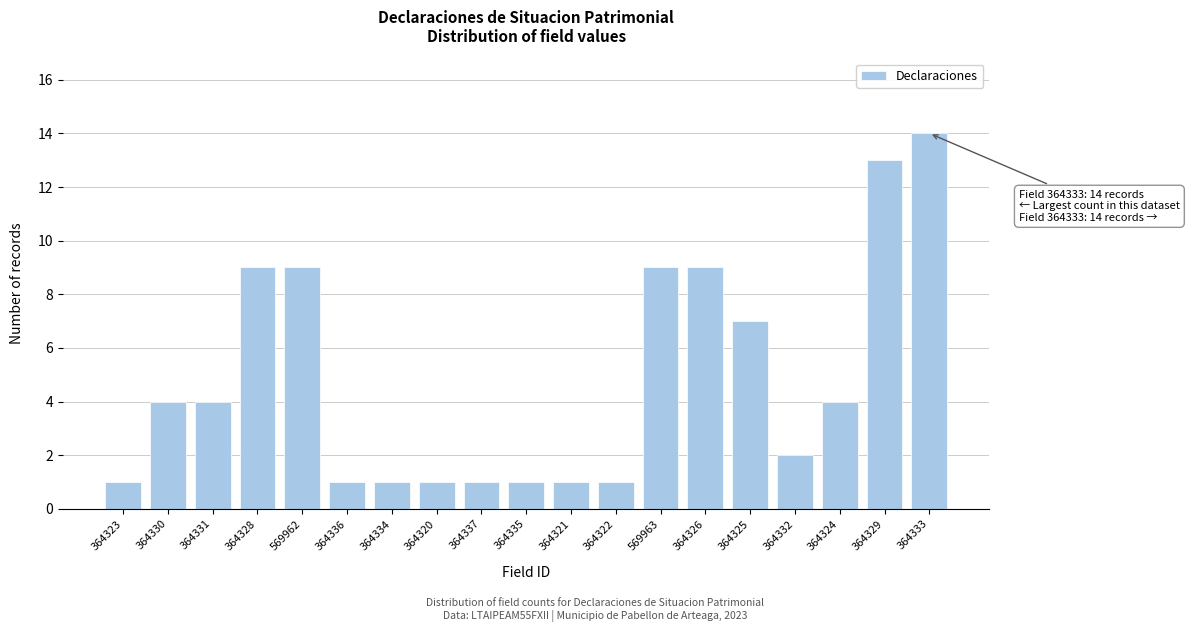

Reading left to right, list all the values displayed in this chart.

1	4	4	9	9	1	1	1	1	1	1	1	9	9	7	2	4	13	14